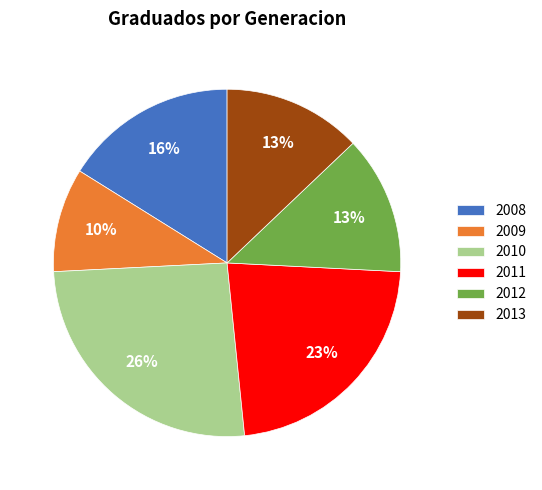

Does 2011 represent more than half of the total?

No